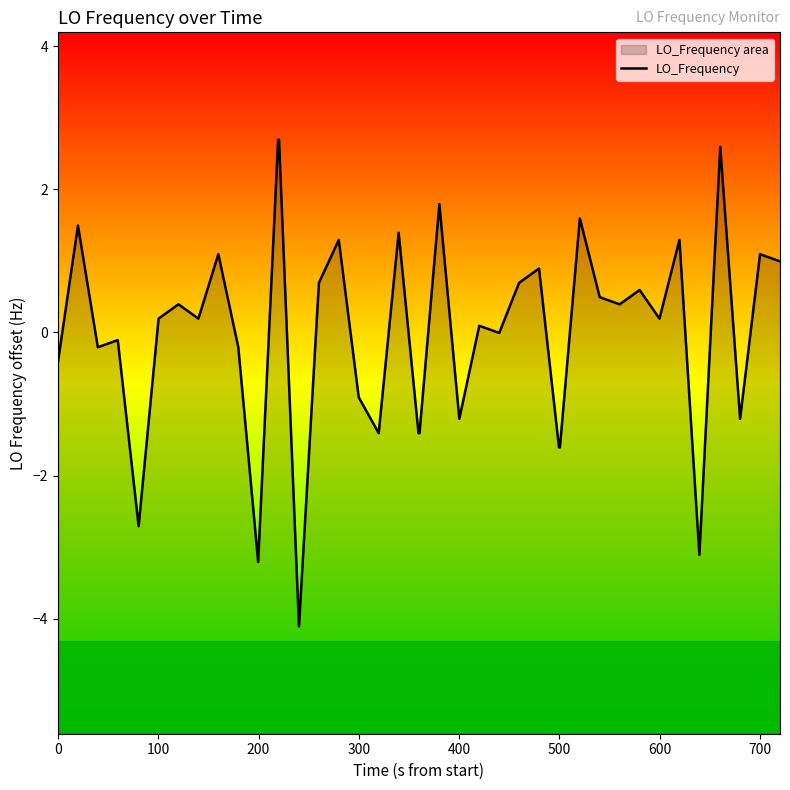

How many positive values are there?

23